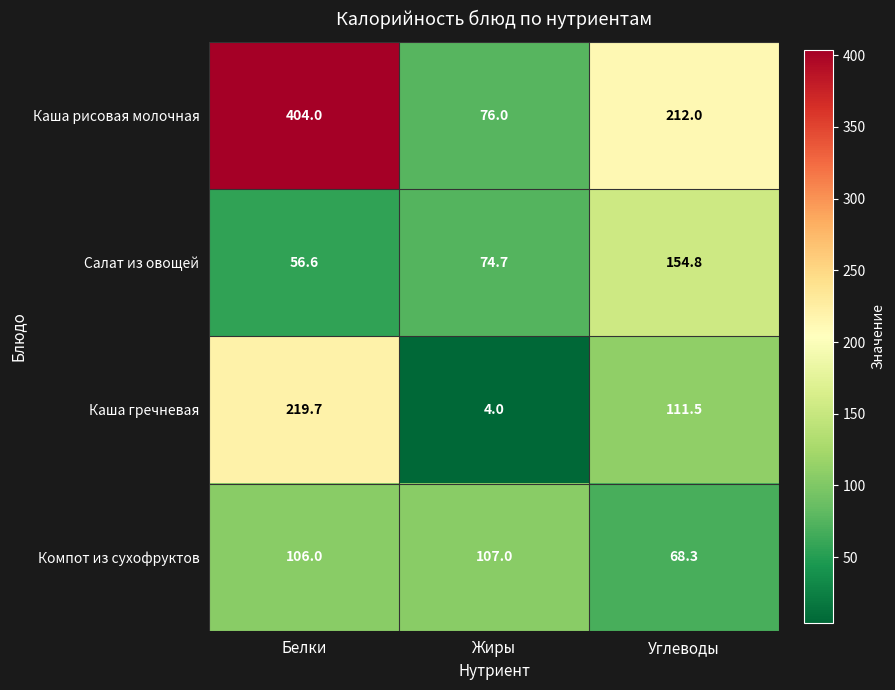

Which category has the lowest value in the Компот из сухофруктов series?

Углеводы